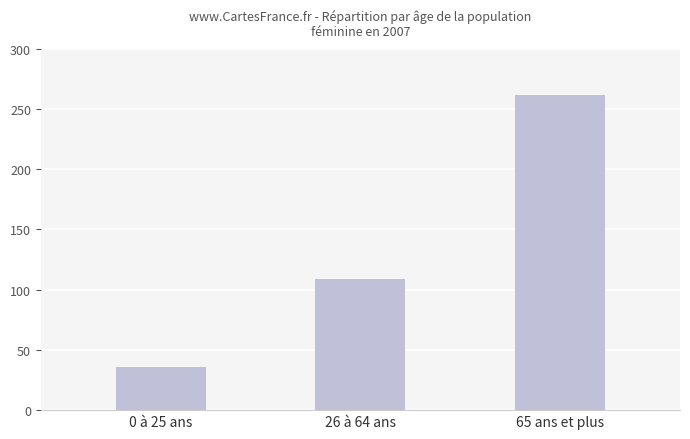

Approximately how many times larger is the value at 0 à 25 ans compared to 65 ans et plus?

0.1